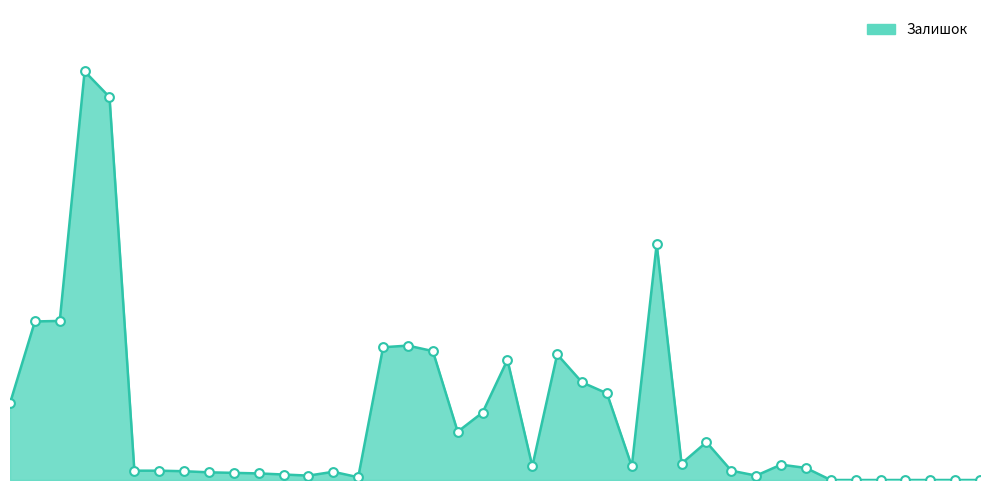

Does the chart have visible grid lines?

No